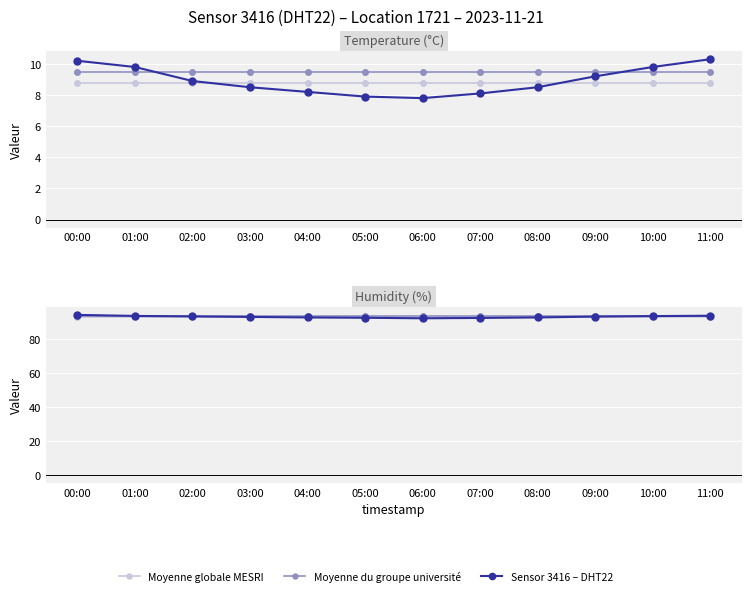

Rank the categories by Moyenne globale MESRI value from lowest to highest.

00:00, 01:00, 02:00, 03:00, 04:00, 05:00, 06:00, 07:00, 08:00, 09:00, 10:00, 11:00